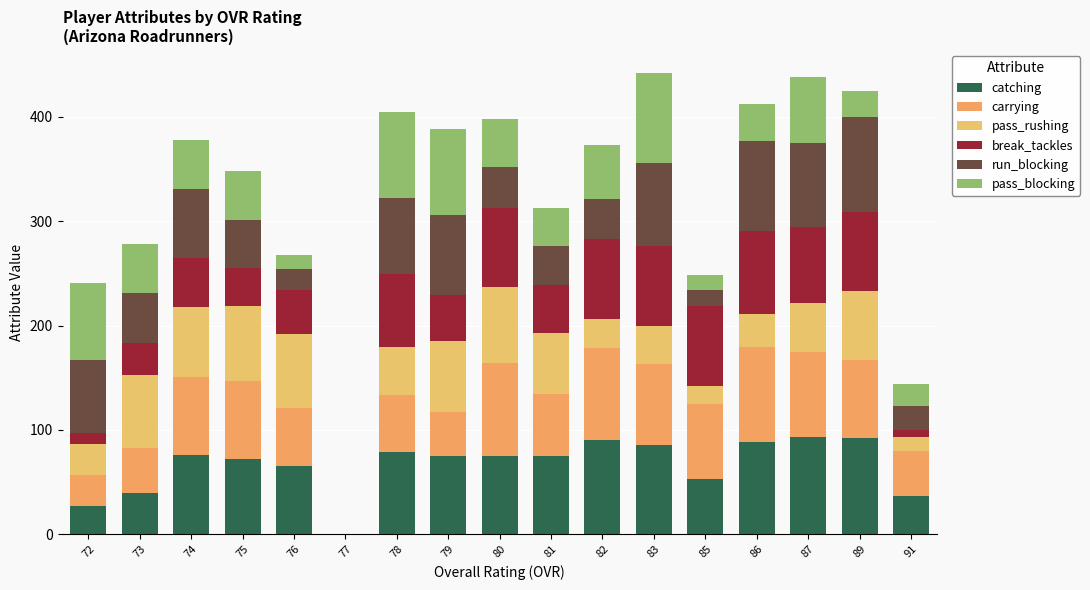

What is the sum of the run_blocking values at 76 and 78?

93